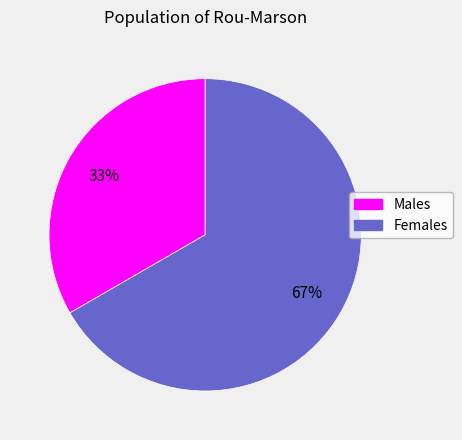

Which category accounts for the majority?

Females